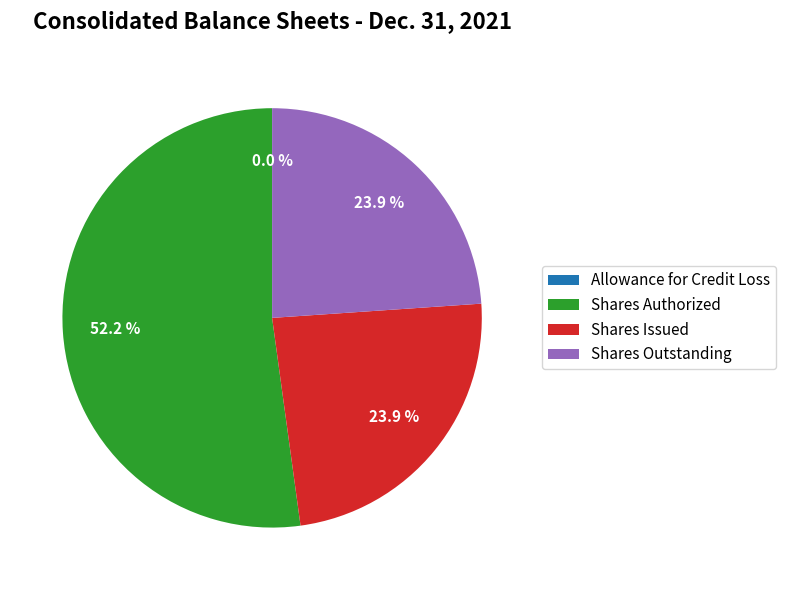

To the nearest percent, what portion does Shares Outstanding represent?

24%